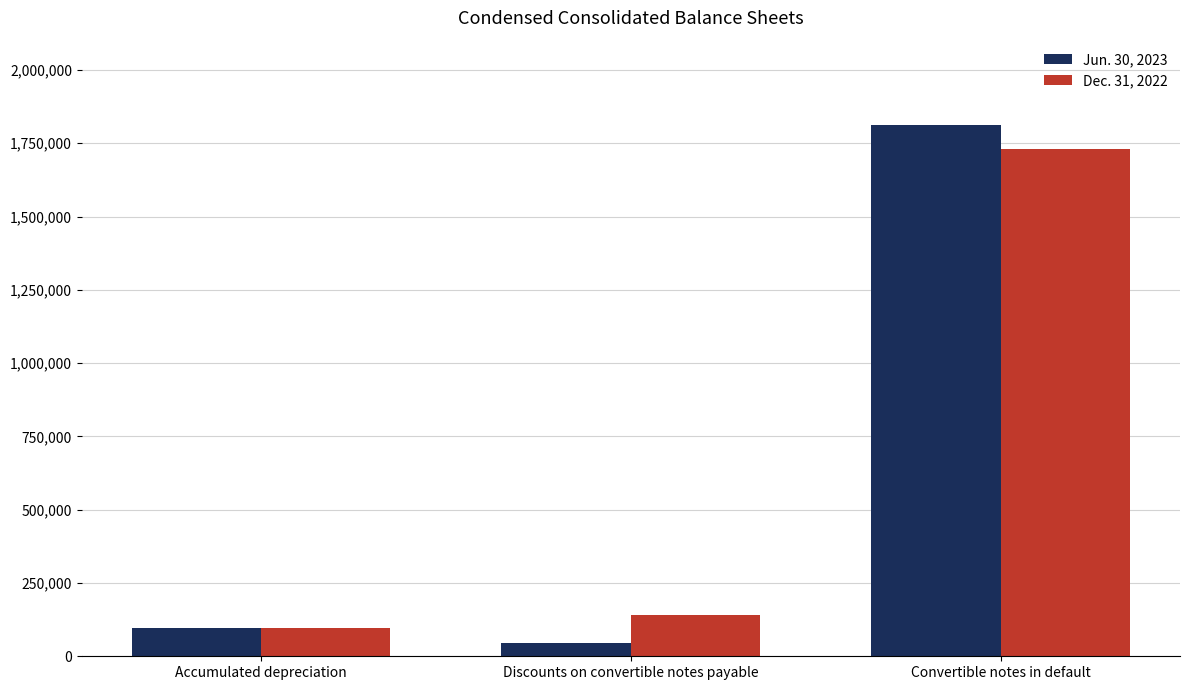

What is the label of the 1st bar from the left?

Accumulated depreciation